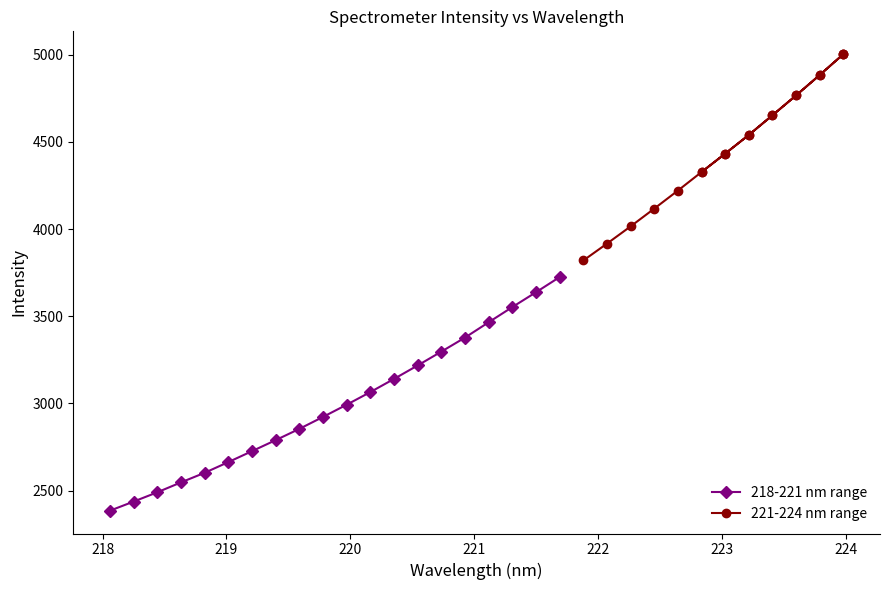

What are all the series names shown in the legend?

218-221 nm range, 221-224 nm range